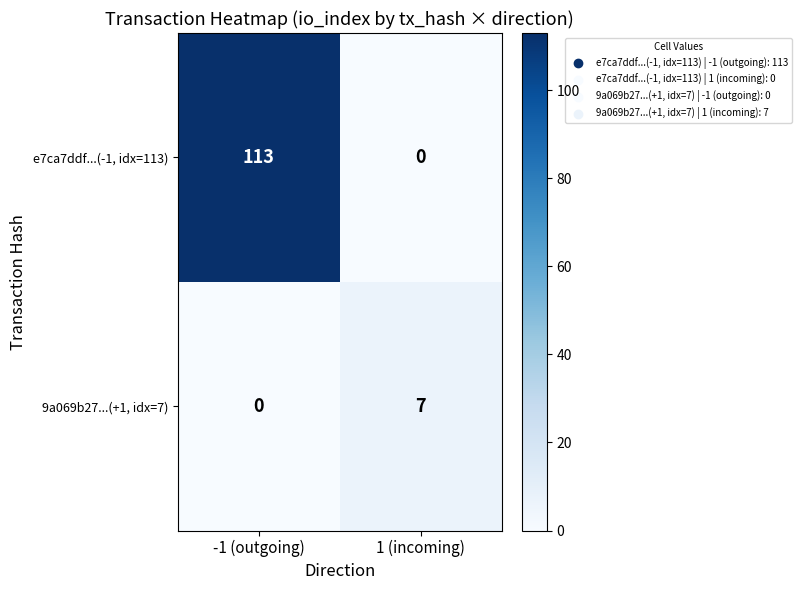

Which category has the highest value across all series?

-1 (outgoing)